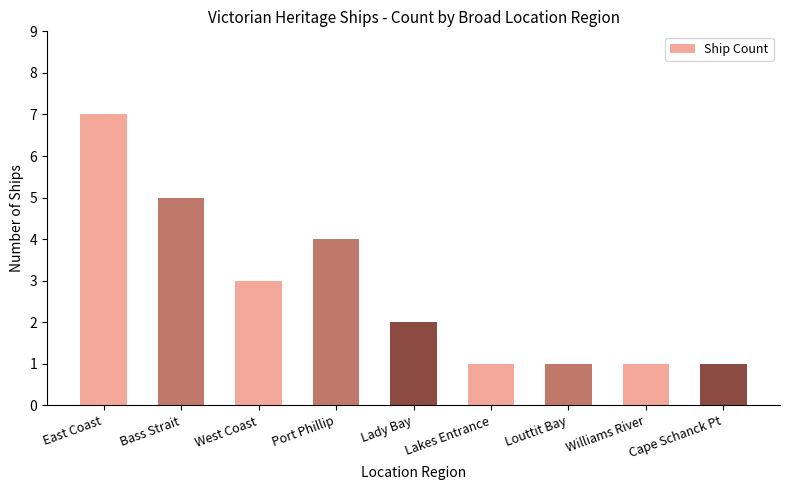

What is the greatest value displayed?

7